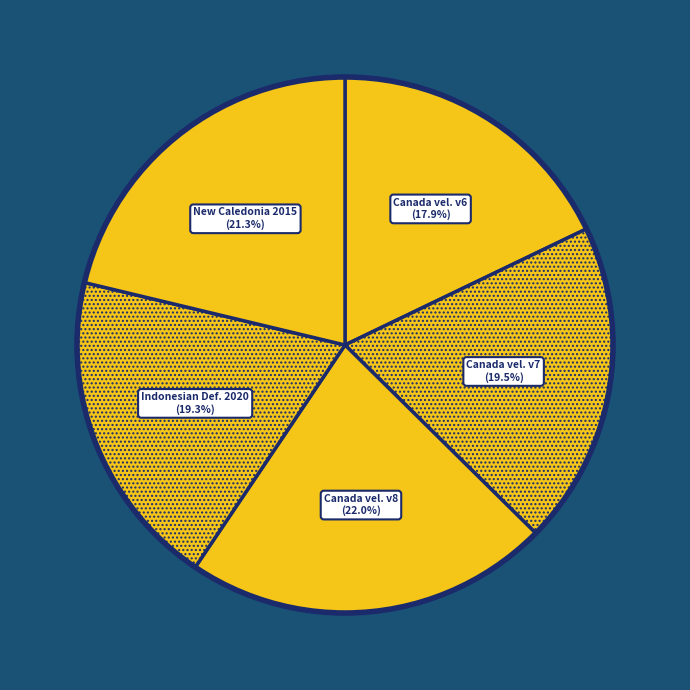

How many slices are in this pie chart?

5